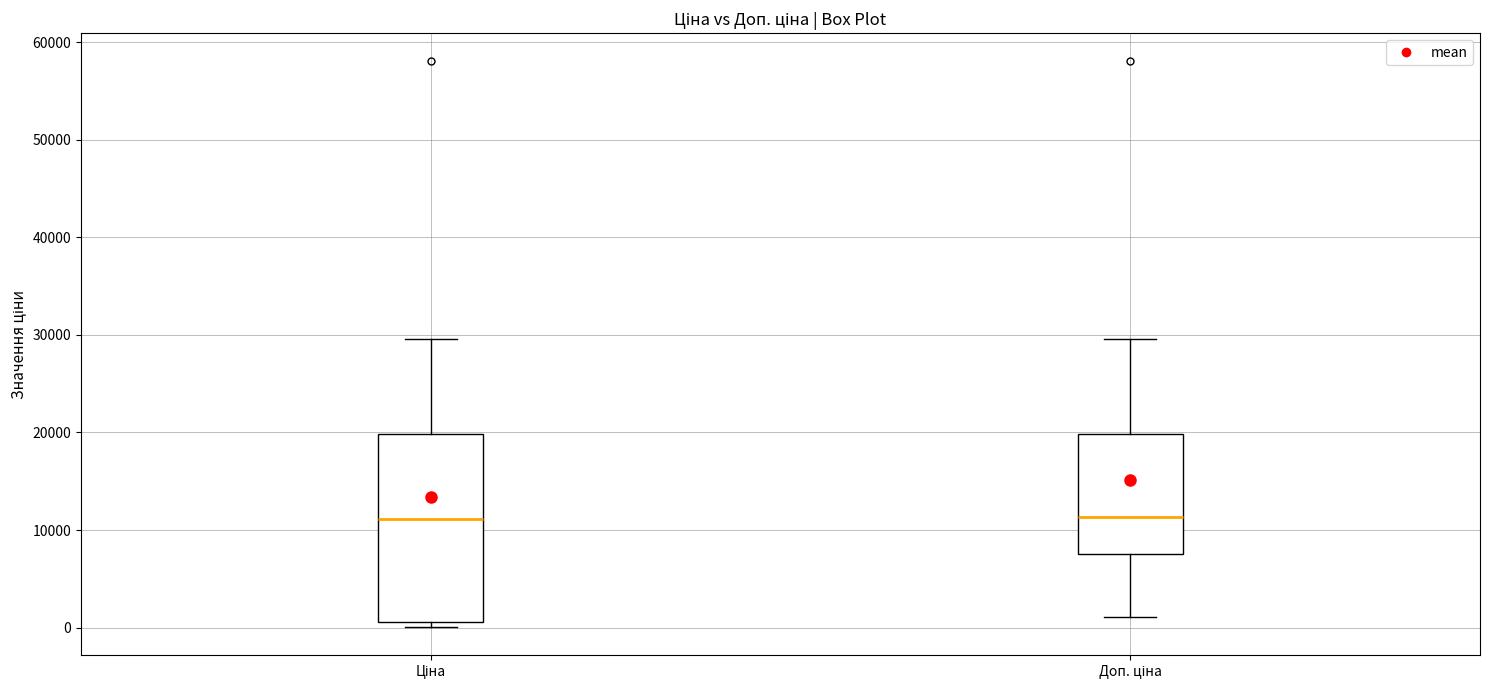

Reading left to right, transcribe this box plot: for each box, give where its median line is, the range the box spans, and where its two whiskers end, as read against the y-axis. The values are not printed on the chart, so give them approximately, as read against the axis.

Ціна: median 11000, box 1000 to 20000, whiskers 0 to 30000
Доп. ціна: median 11000, box 8000 to 20000, whiskers 1000 to 30000